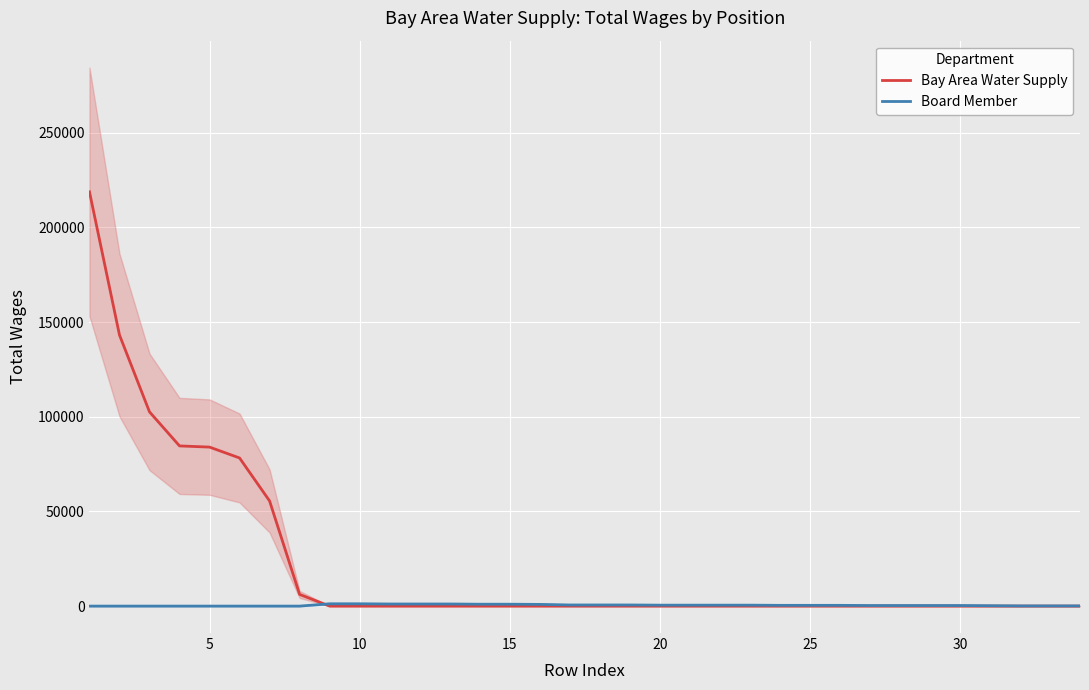

At 30, list the series in order from smallest to largest.

Bay Area Water Supply, Board Member